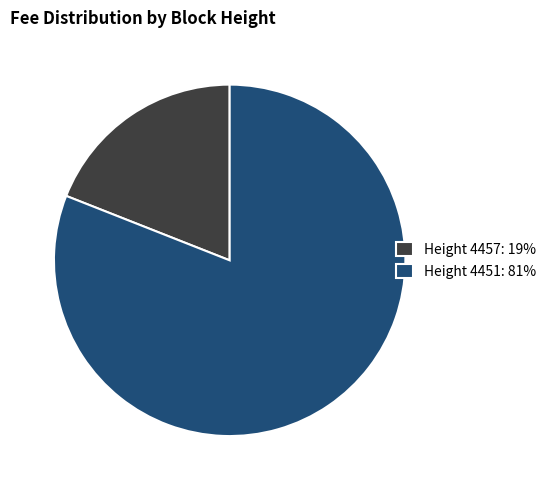

Which slice is the largest?

Height 4451: 81%